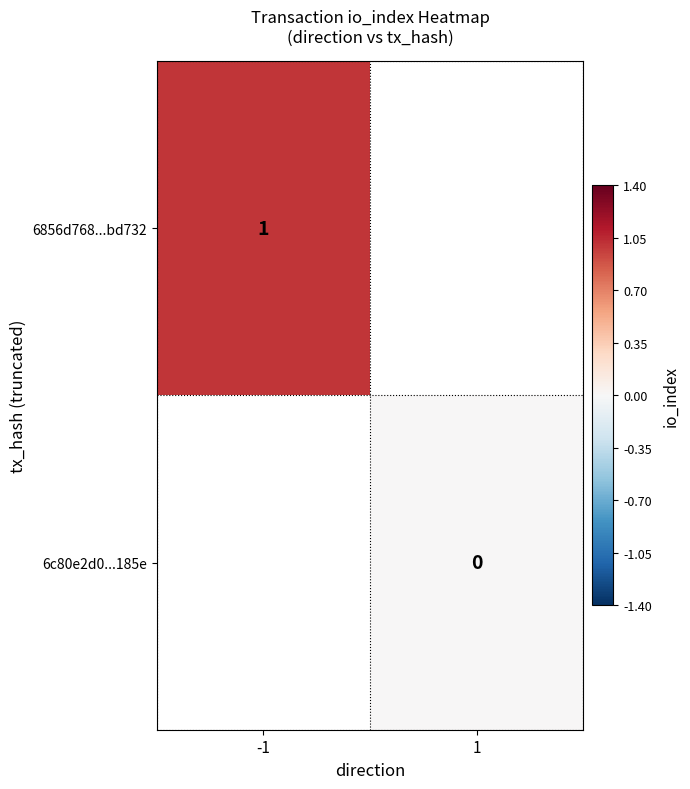

Is it true that 6856d768...bd732 equals 0 at -1?

False